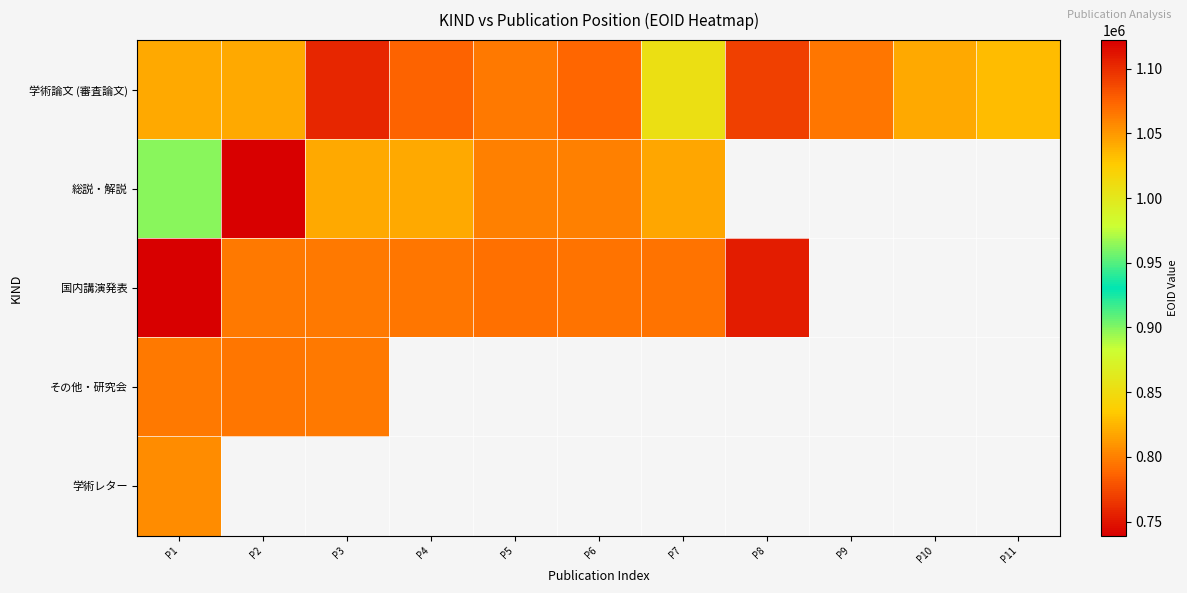

The 学術レター series shows 806020.0 at P1. True or false?

True